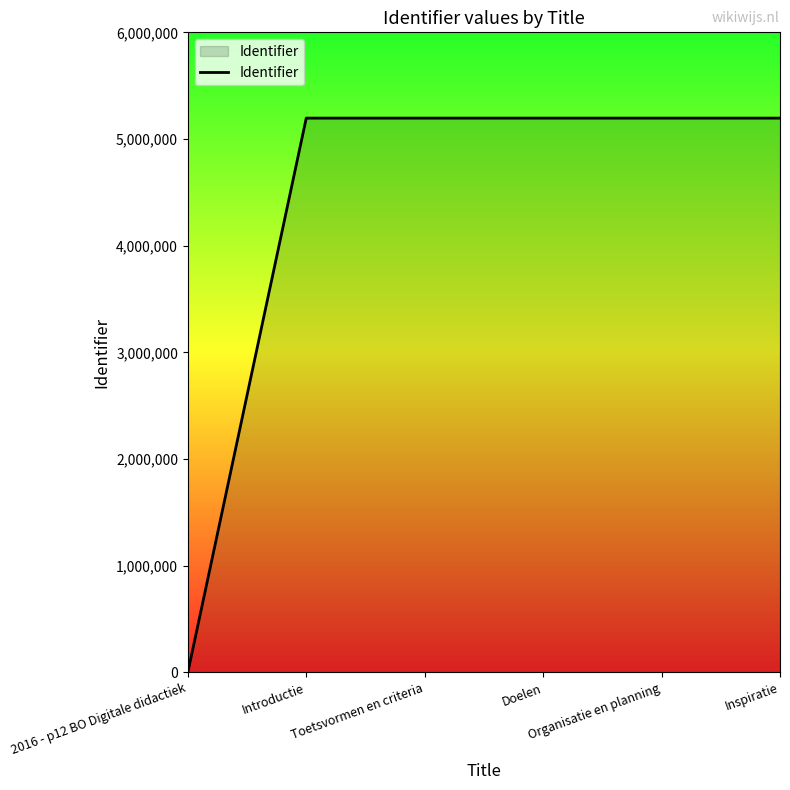

At which category does the chart reach its minimum across all series?

2016 - p12 BO Digitale didactiek